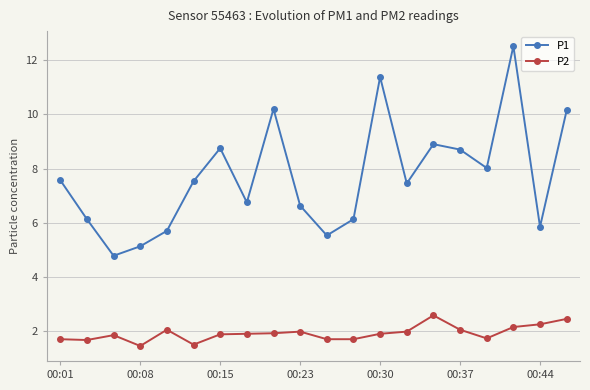

True or false: P1 and P2 cross at least once.

False